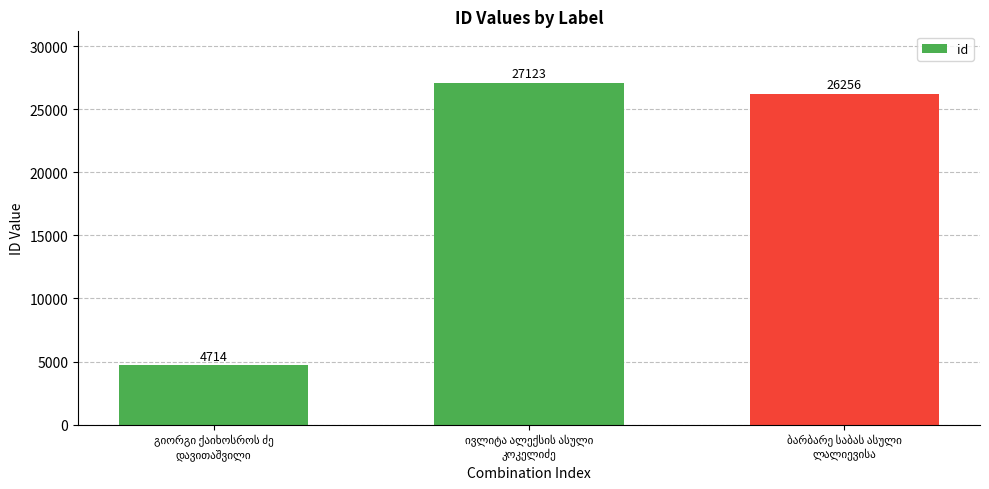

What is the difference between the second highest and minimum values?

21542